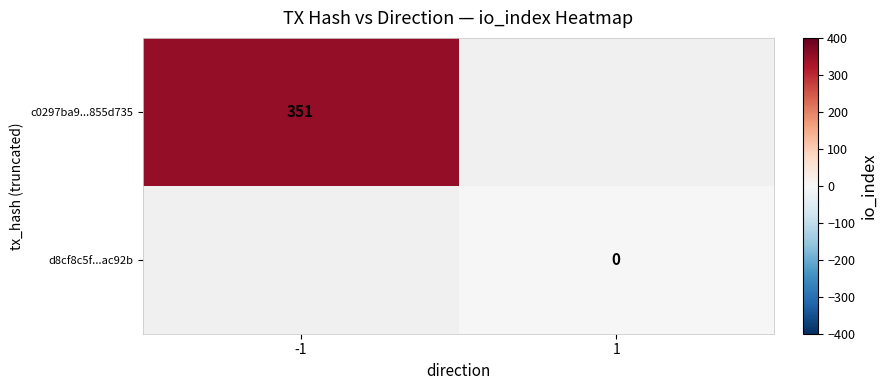

The c0297ba9...855d735 series shows 150 at -1. True or false?

False